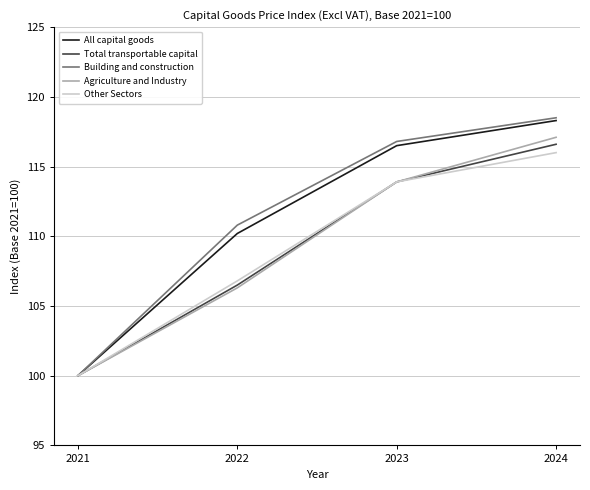

What is the total value across all series at 2022?

540.6